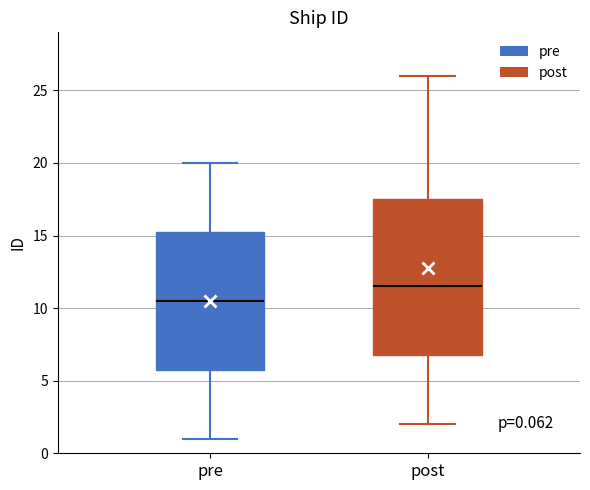

Which box has the highest median line?

post